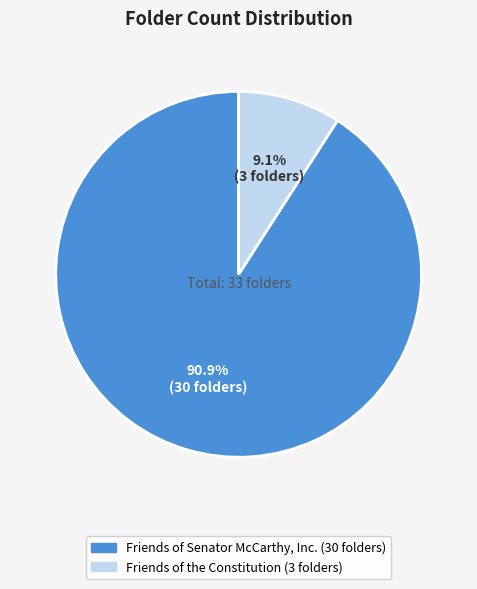

Do Friends of the Constitution and Friends of Senator McCarthy, Inc. together represent more than half of the pie?

Yes